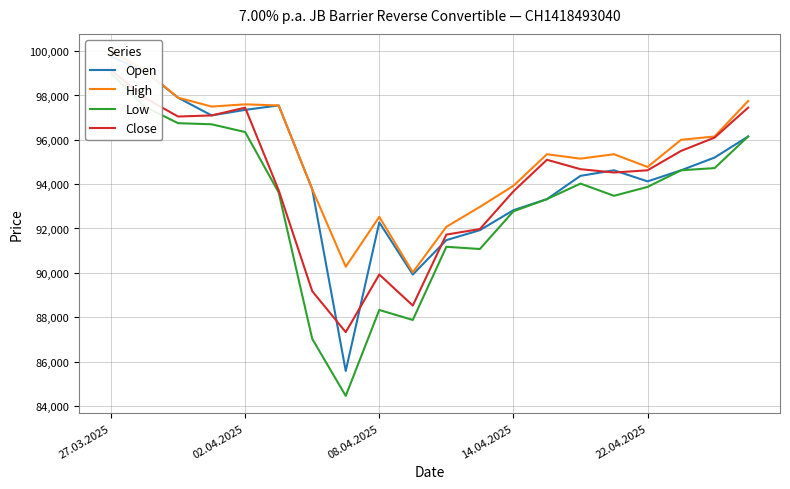

Count the number of categories in the chart.

20